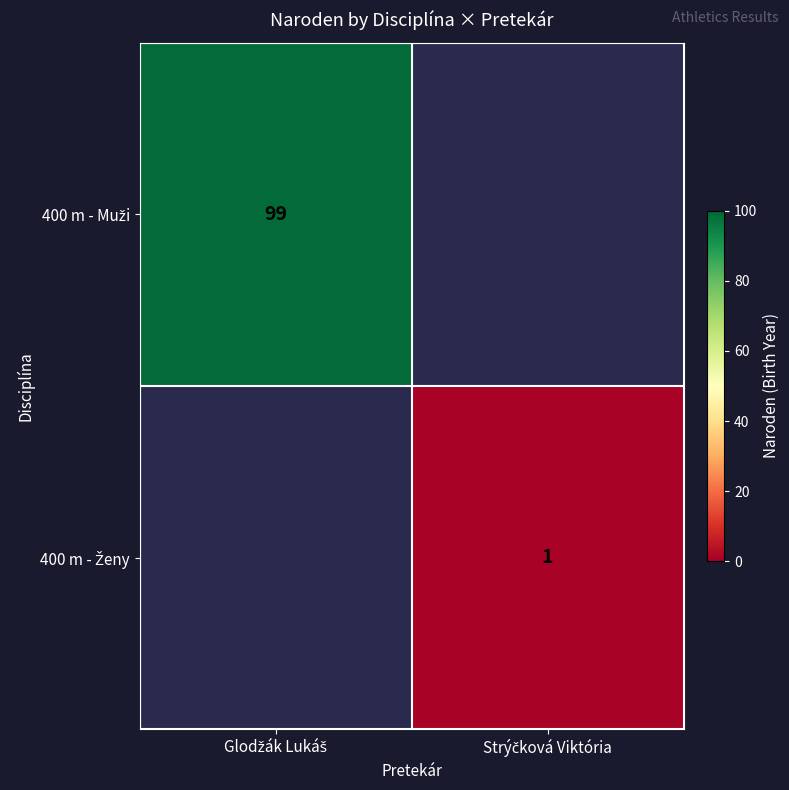

How many distinct data groups are displayed?

2